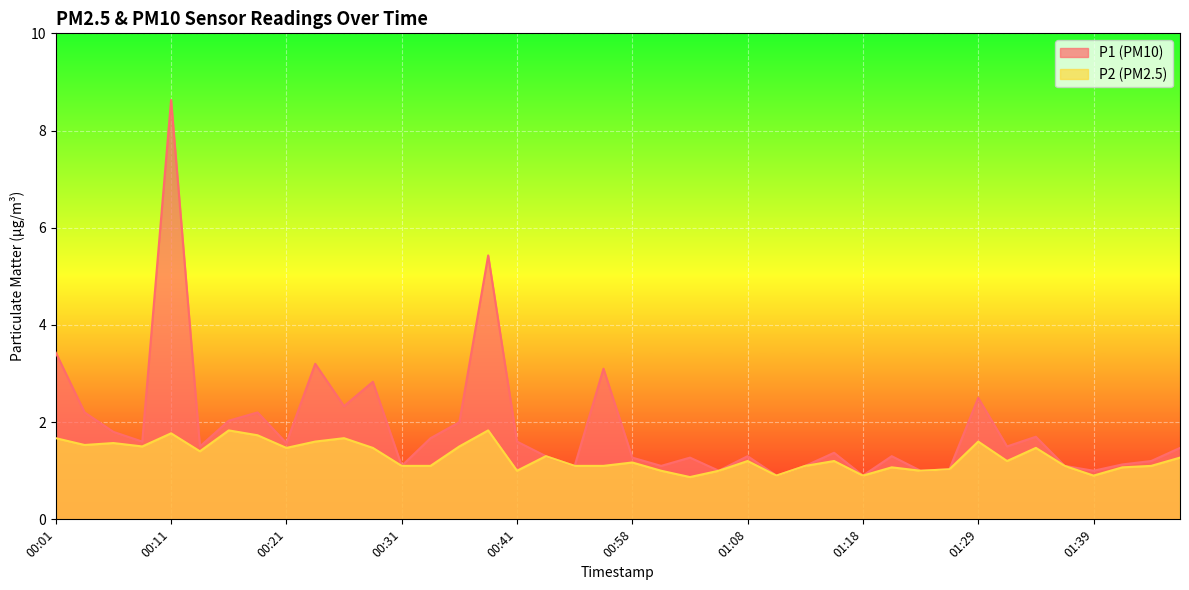

What is the greatest value displayed?

8.6